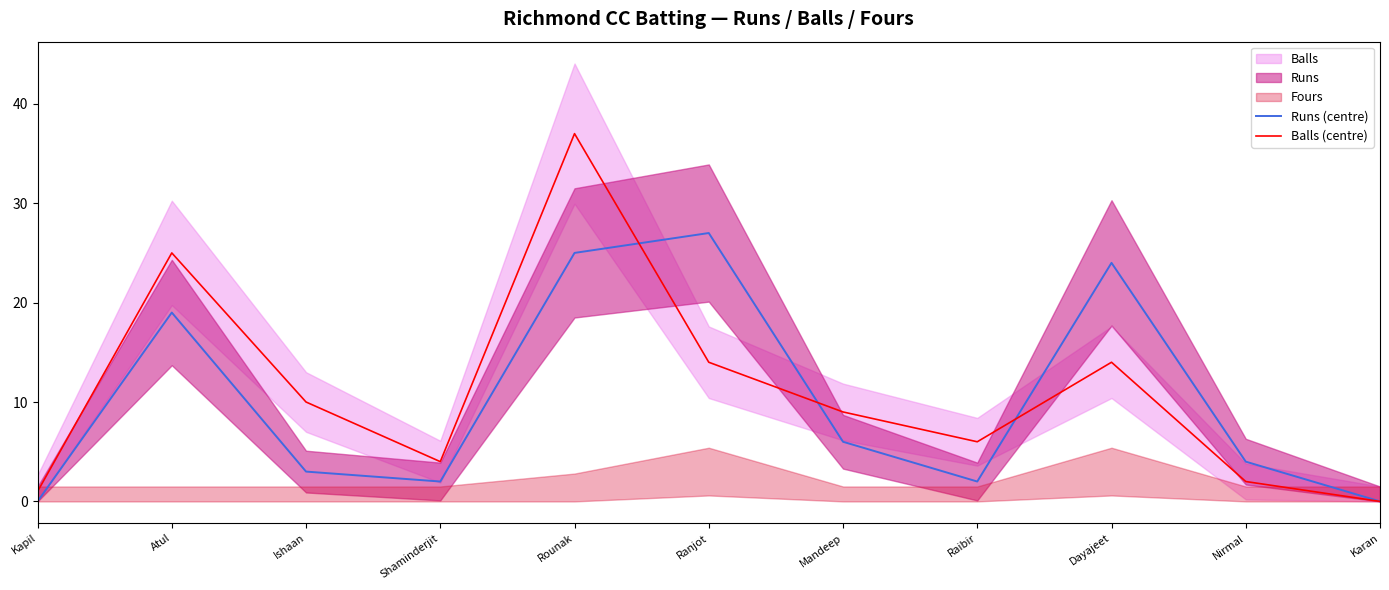

List the labels in order of Balls (centre) value, smallest first.

Karan, Kapil, Nirmal, Shaminderjit, Raibir, Mandeep, Ishaan, Ranjot, Dayajeet, Atul, Rounak